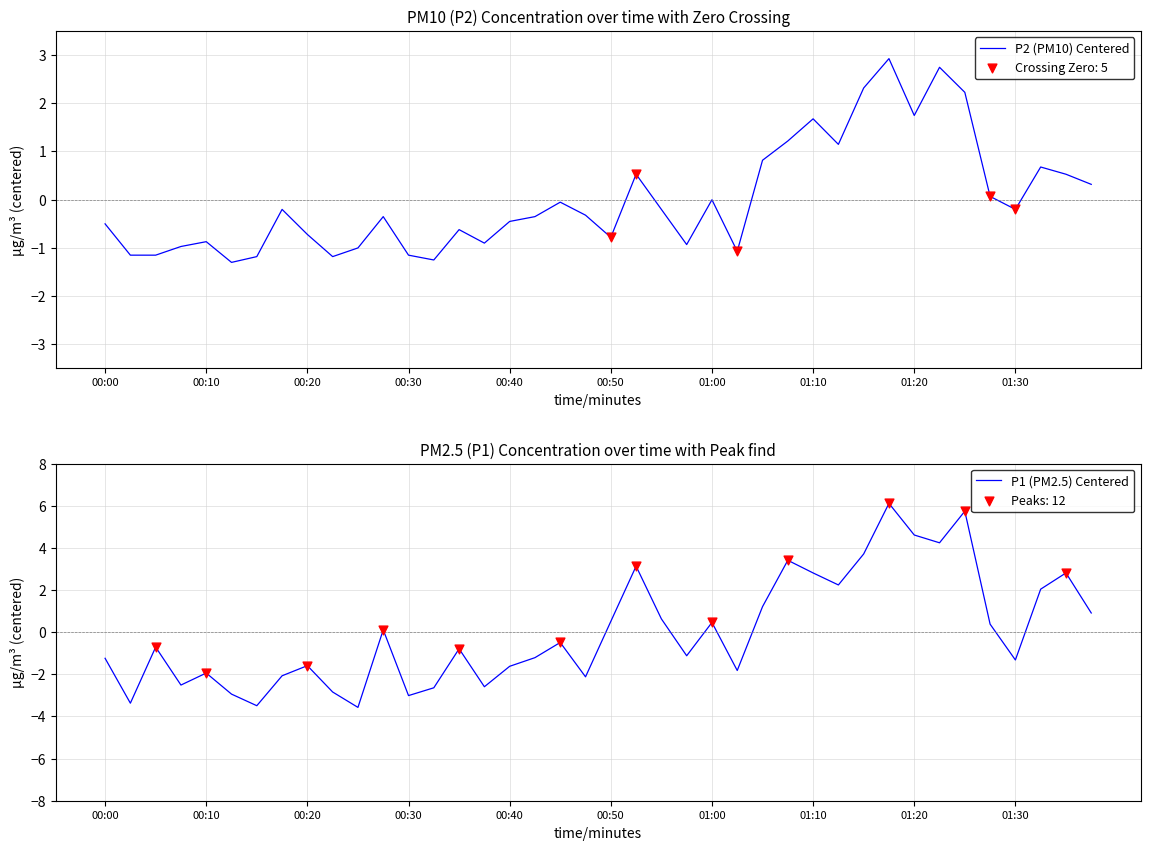

At which category is the sum across all series the highest?

31